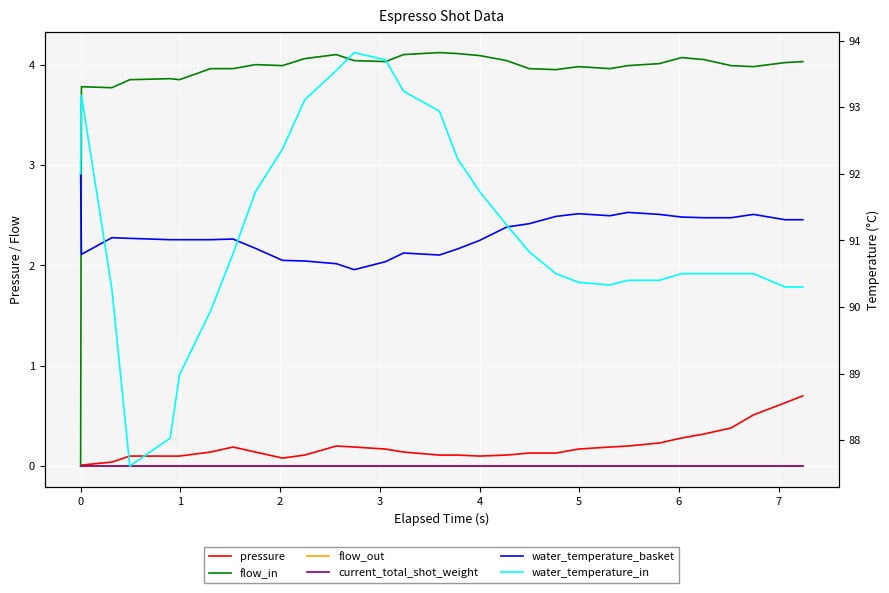

In pressure, how many points are lower than both neighbors (excluding endpoints)?

2